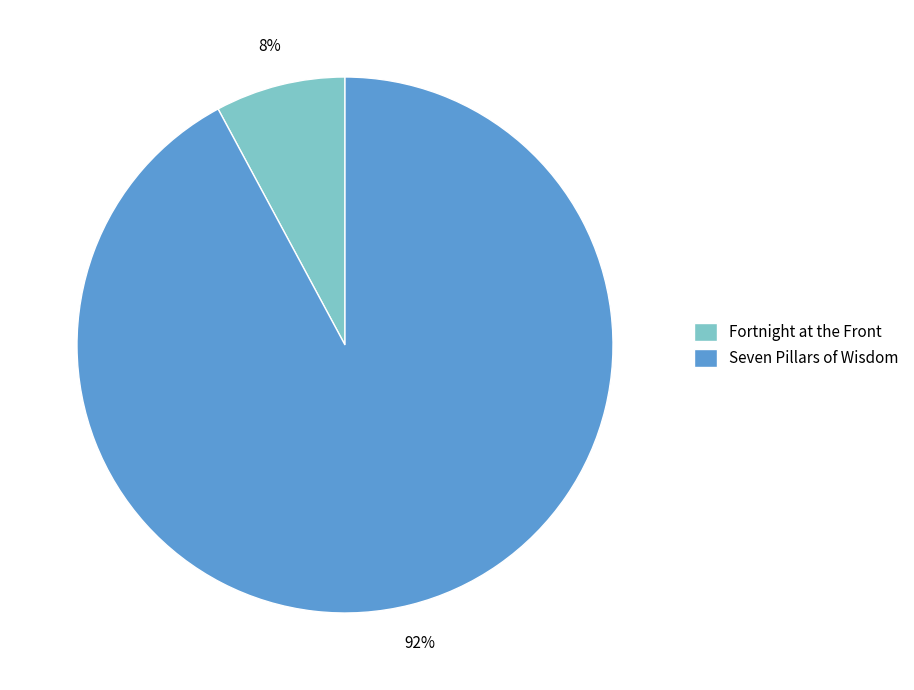

Which category has the smallest portion of the pie?

Fortnight at the Front